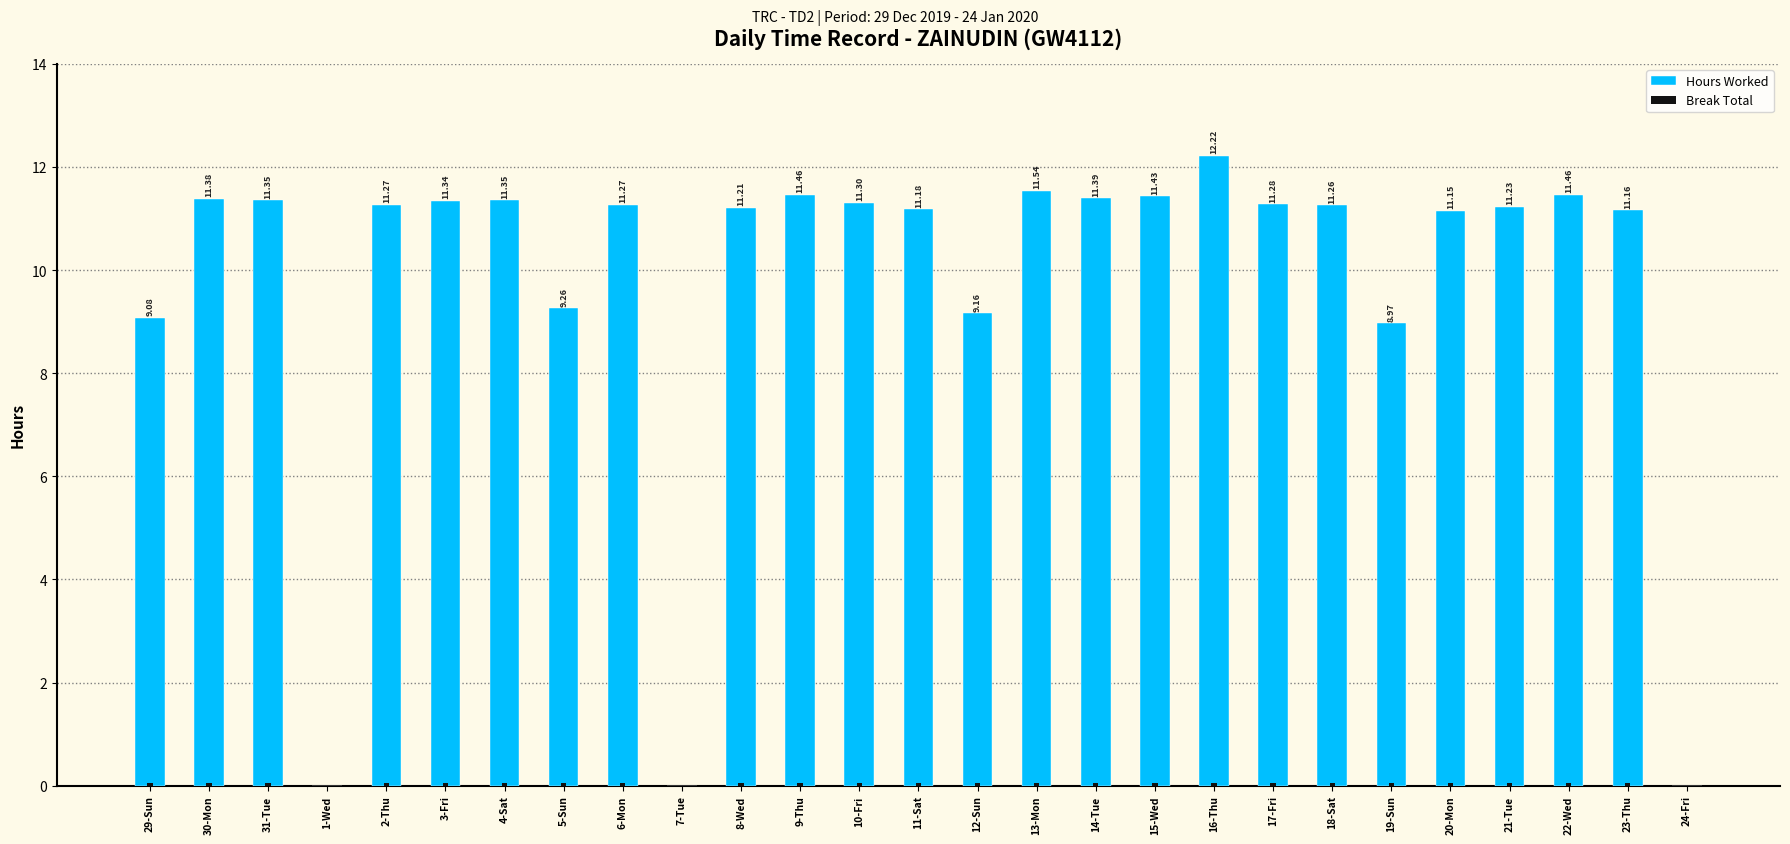

What are all the series names shown in the legend?

Hours Worked, Break Total